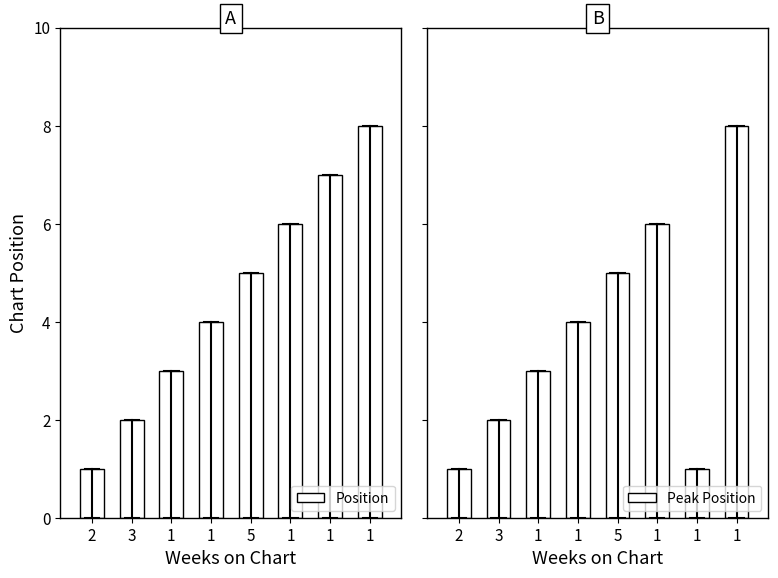

What is the label of the 7th bar from the left?

1